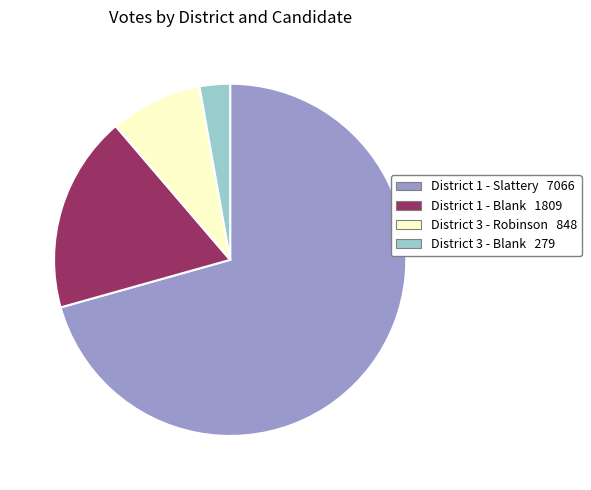

How many slices are in this pie chart?

4